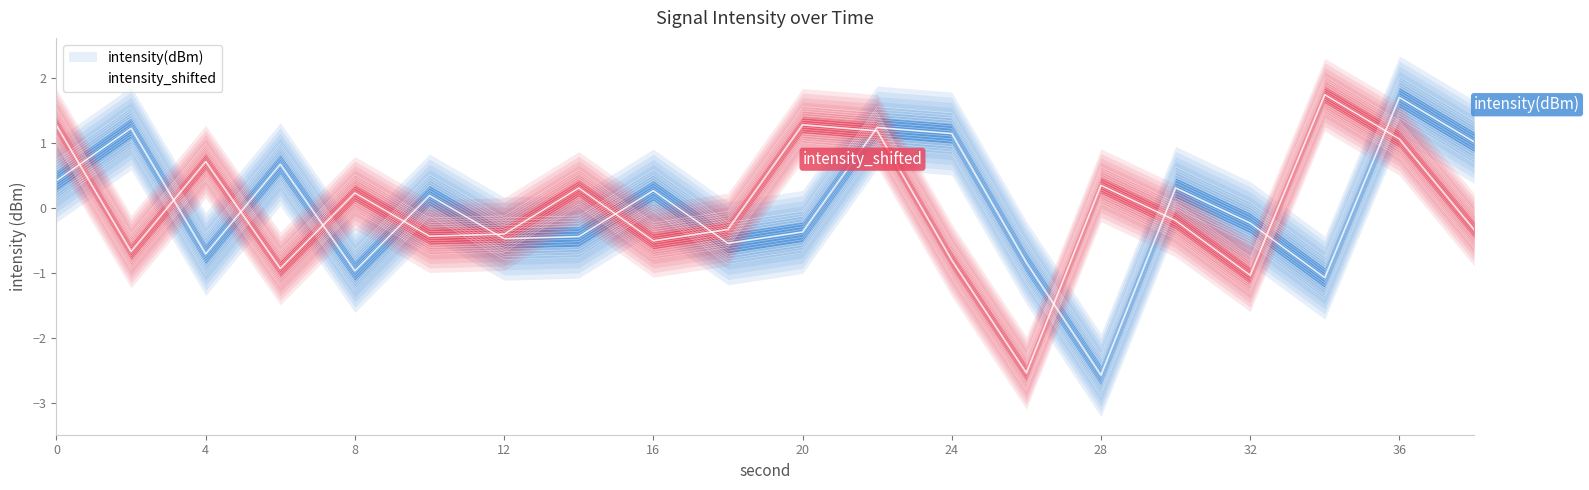

What is the difference between the maximum and minimum values in the intensity(dBm) series?

4.3